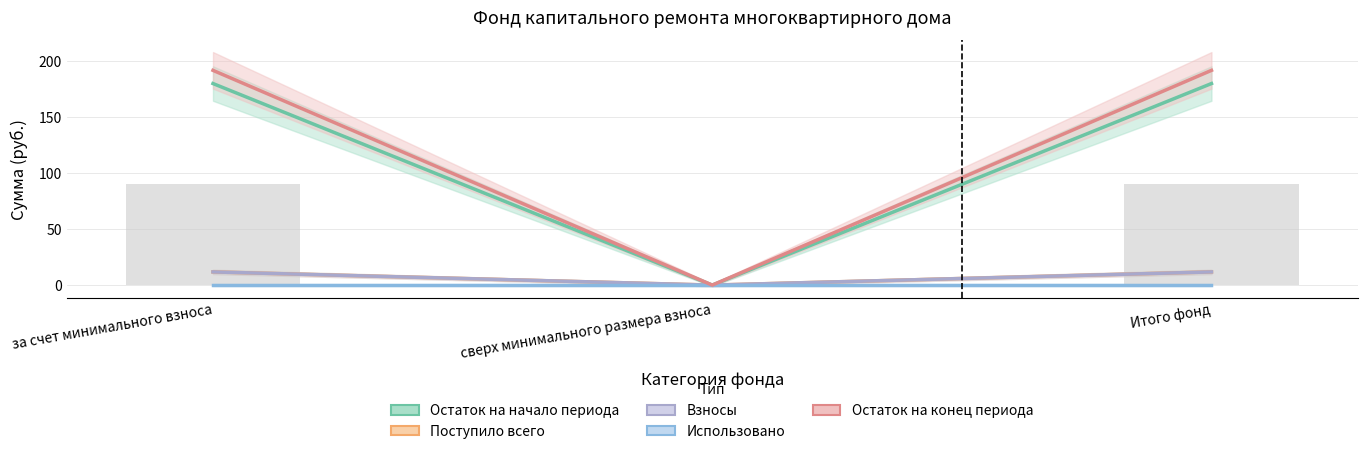

How many data points in Остаток на конец периода are above 191?

2